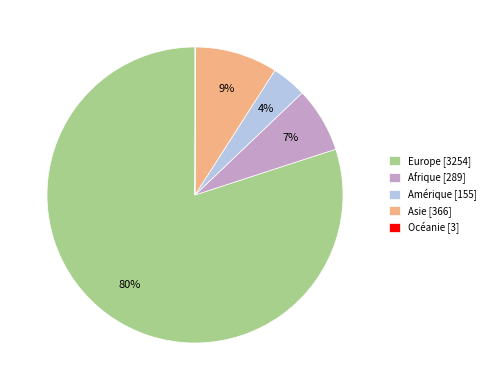

Which slice represents more than half of the pie?

Europe [3254]